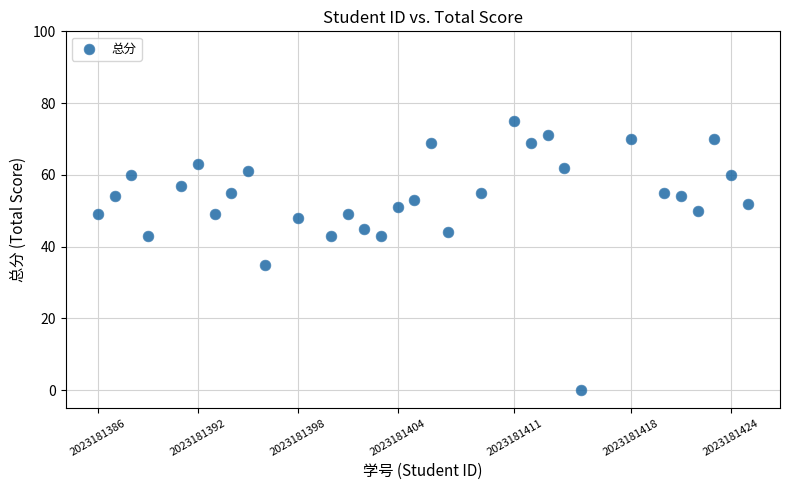

What is the range of Y values (max minus min)?

75